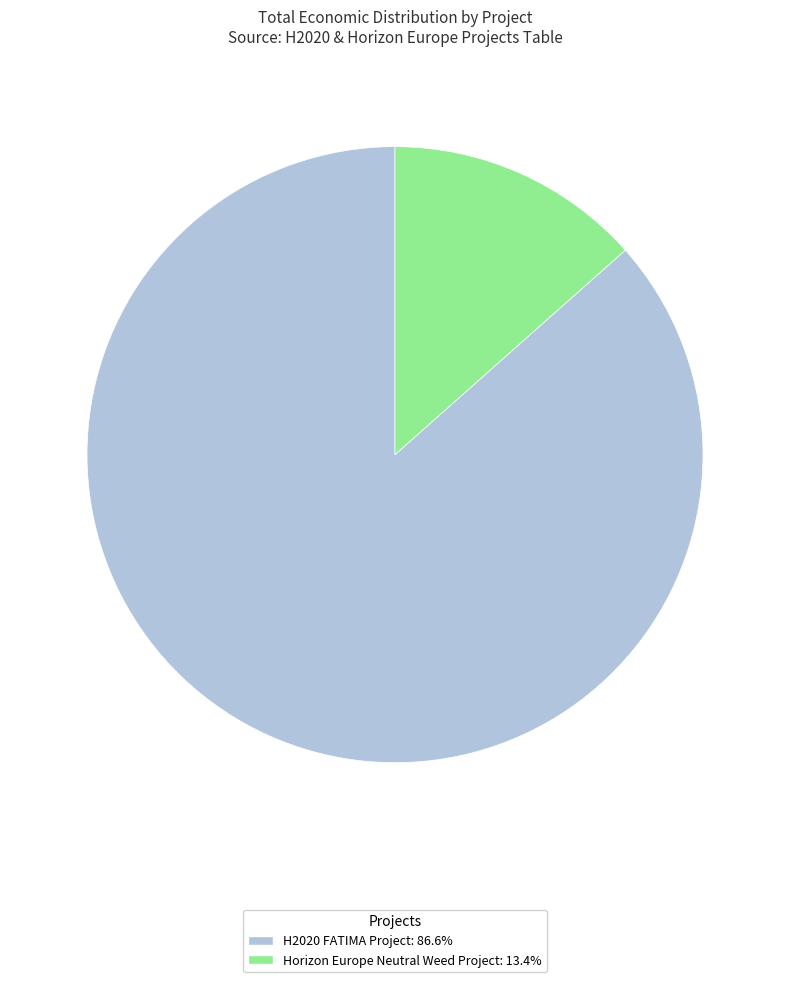

Count the number of slices in the pie.

2